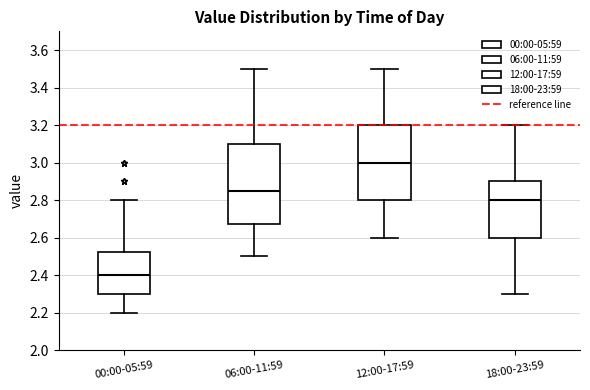

Reading left to right, transcribe this box plot: for each box, give where its median line is, the range the box spans, and where its two whiskers end, as read against the y-axis. The values are not printed on the chart, so give them approximately, as read against the axis.

00:00-05:59: median 2.40, box 2.30 to 2.52, whiskers 2.20 to 2.80
06:00-11:59: median 2.86, box 2.68 to 3.10, whiskers 2.50 to 3.50
12:00-17:59: median 3.00, box 2.80 to 3.20, whiskers 2.60 to 3.50
18:00-23:59: median 2.80, box 2.60 to 2.90, whiskers 2.30 to 3.20